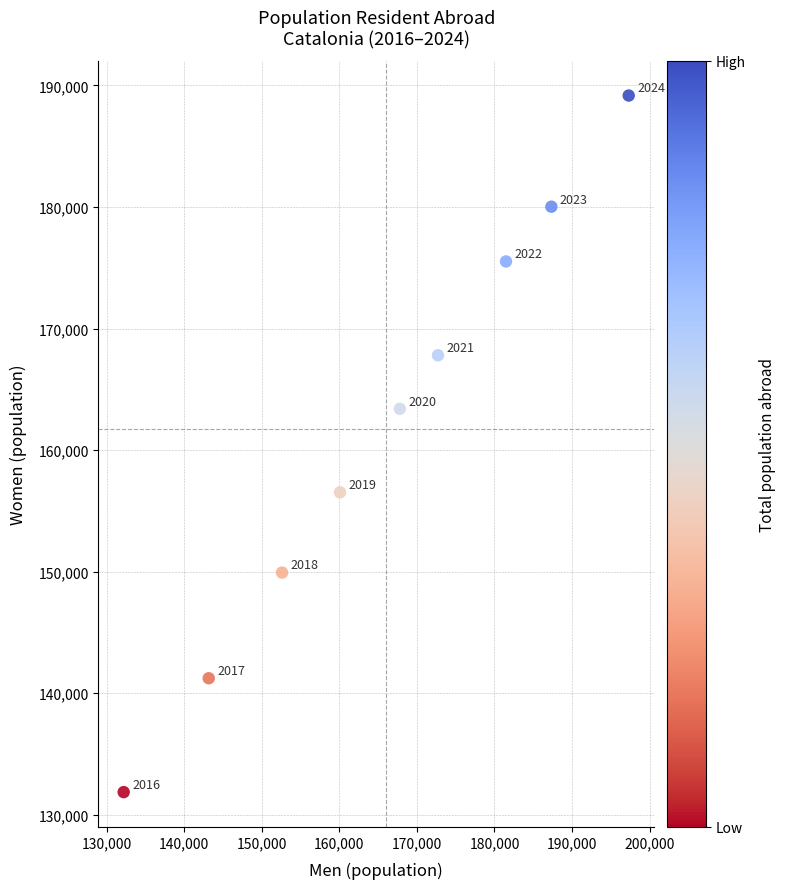

What is the range of X values (max minus min)?

65133